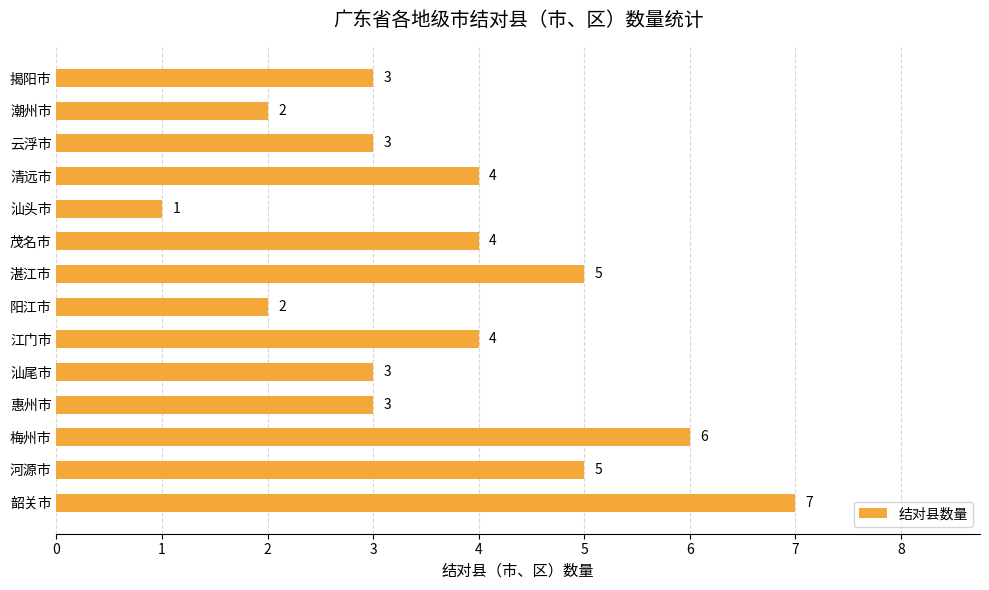

Count the values in the range 3 to 5.

9